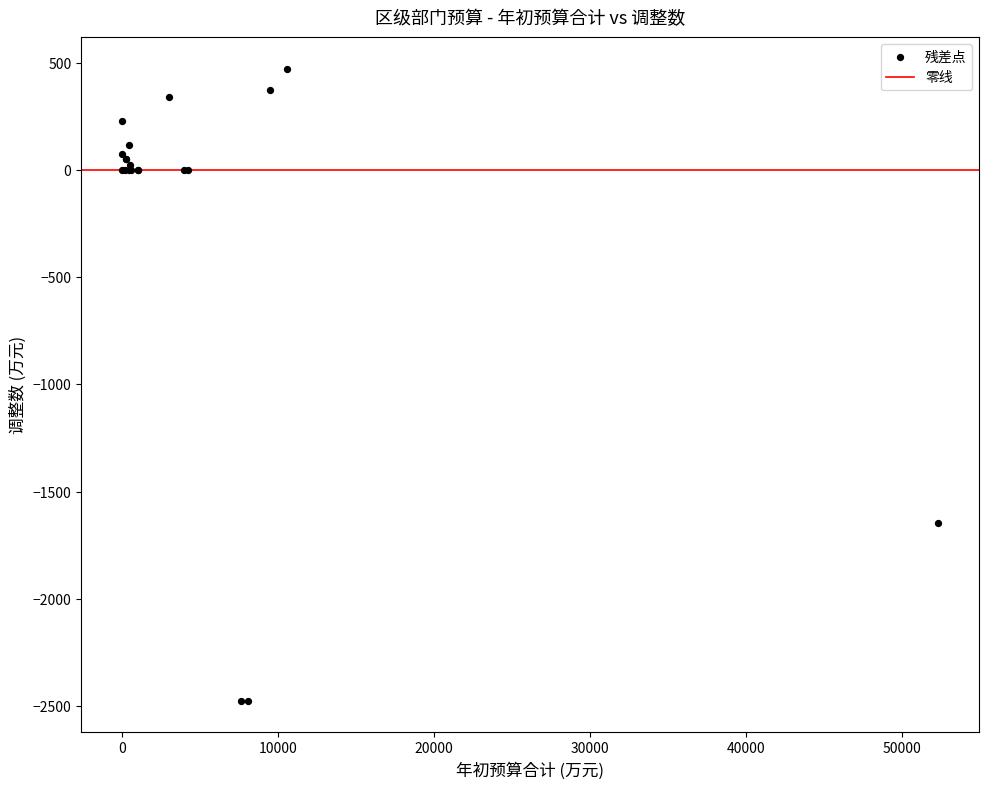

What Y value in the scatter plot is closest to -1002?

-1648.9